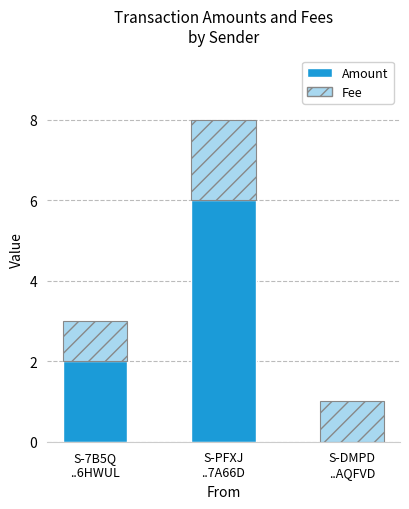

What is the maximum value for Amount?

6.0